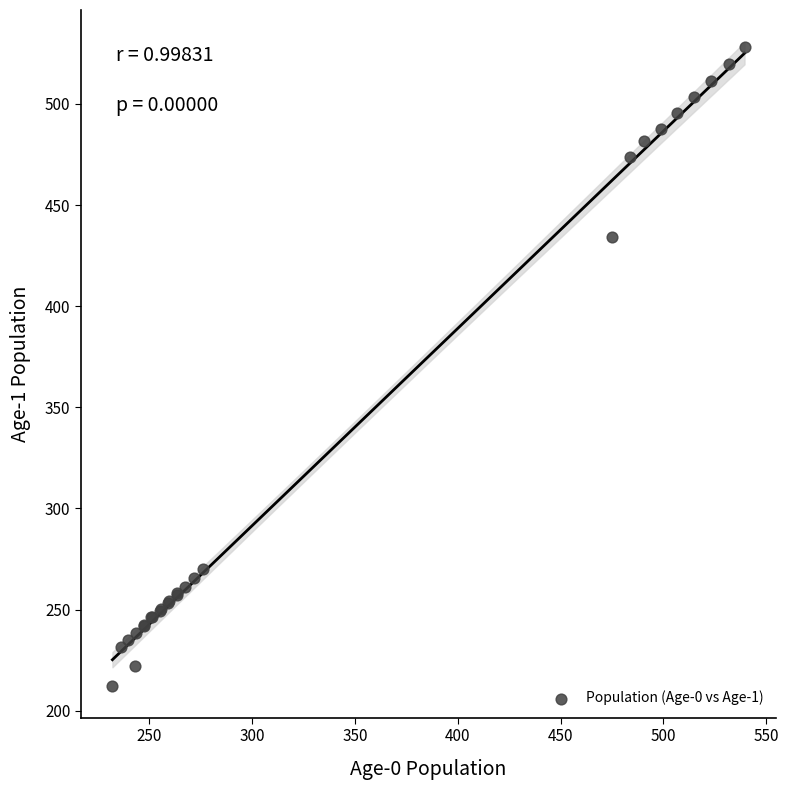

What Y value in the scatter plot is closest to 370?

434.5